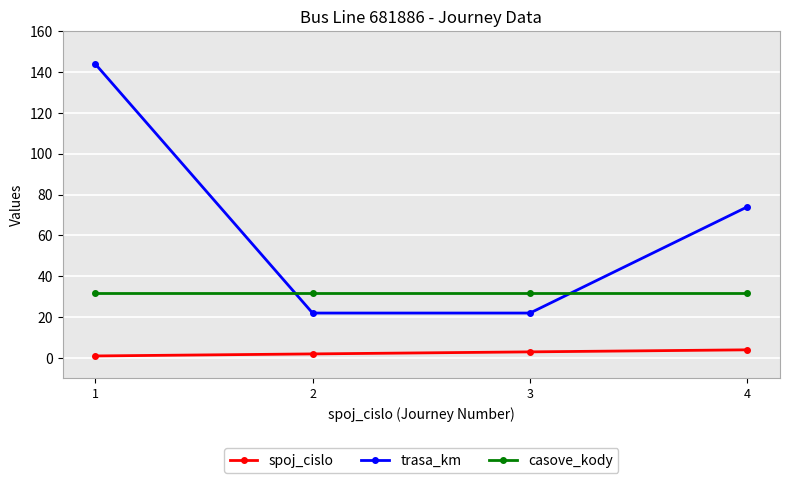

True or false: casove_kody and spoj_cislo intersect in this chart.

False